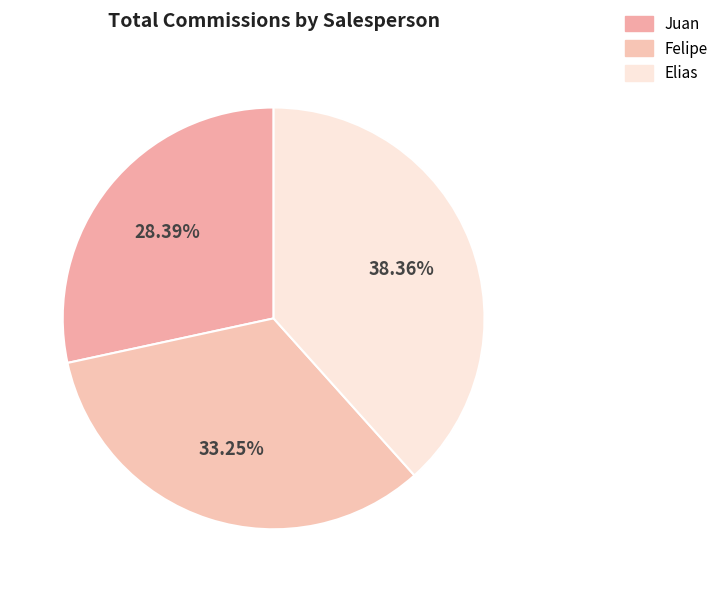

How many slices are in this pie chart?

3